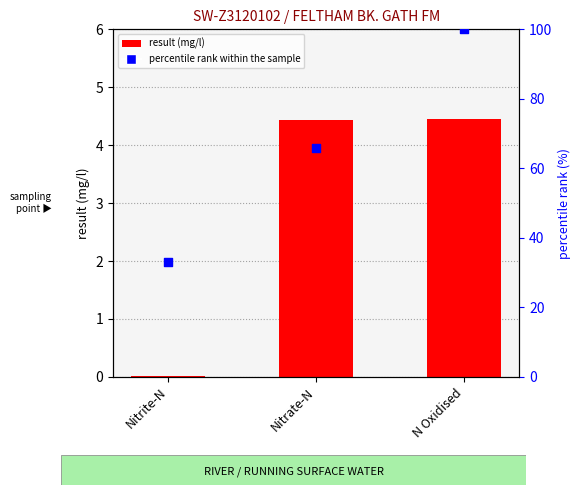

Which series reaches the maximum Y coordinate?

percentile rank within the sample